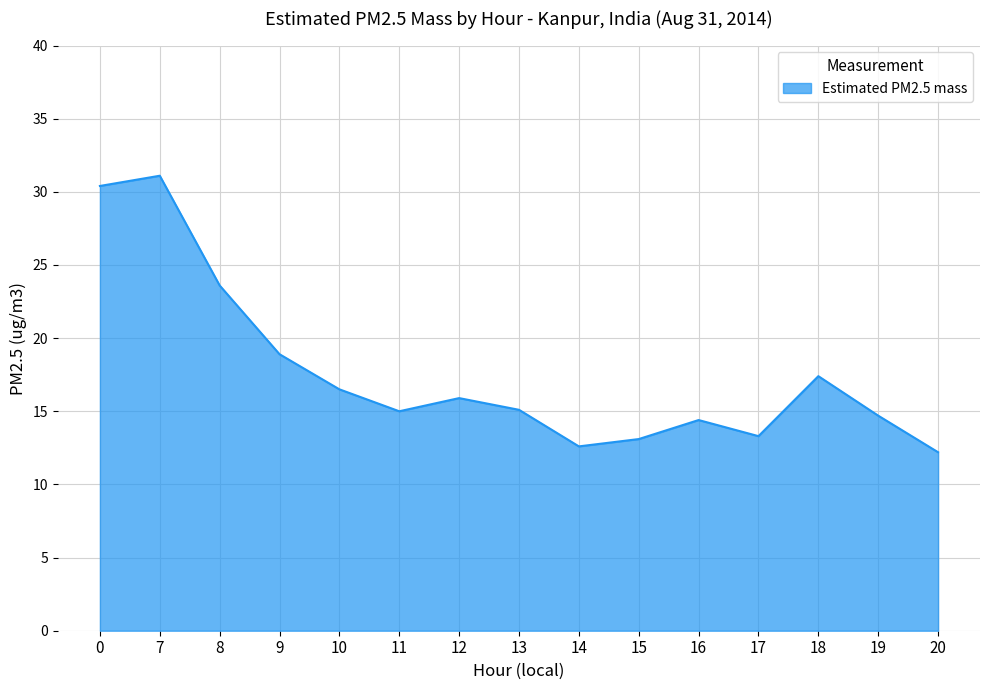

What is the difference between the maximum and minimum values?

18.9